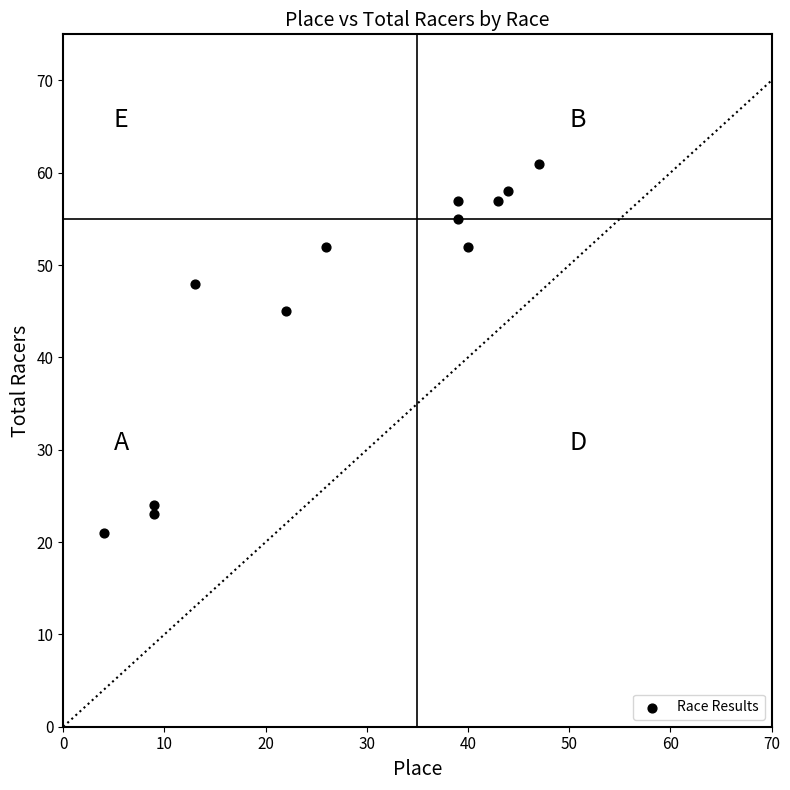

What Y value in the scatter plot is closest to 41?

45